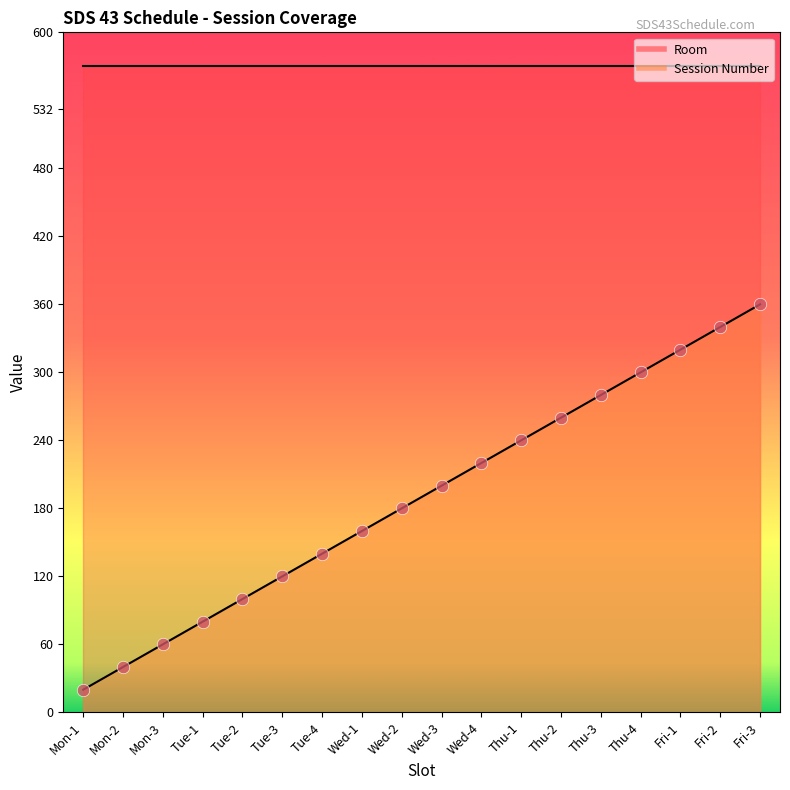

What is the change in value from Wed-2 to Fri-2?

+160.0